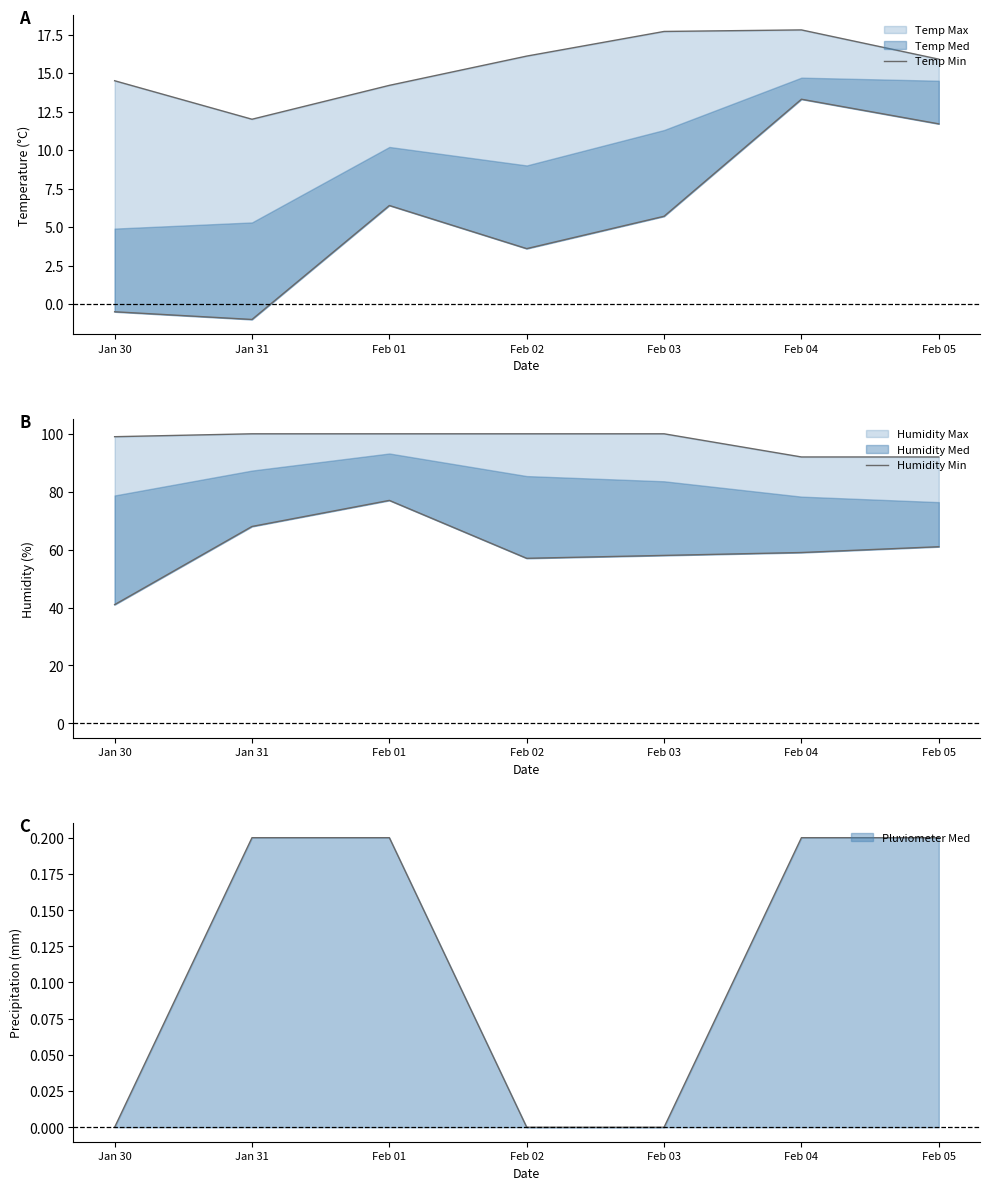

Is the value of Humidity Min at Feb 03 greater than the value of Temp Min at Jan 31?

Yes